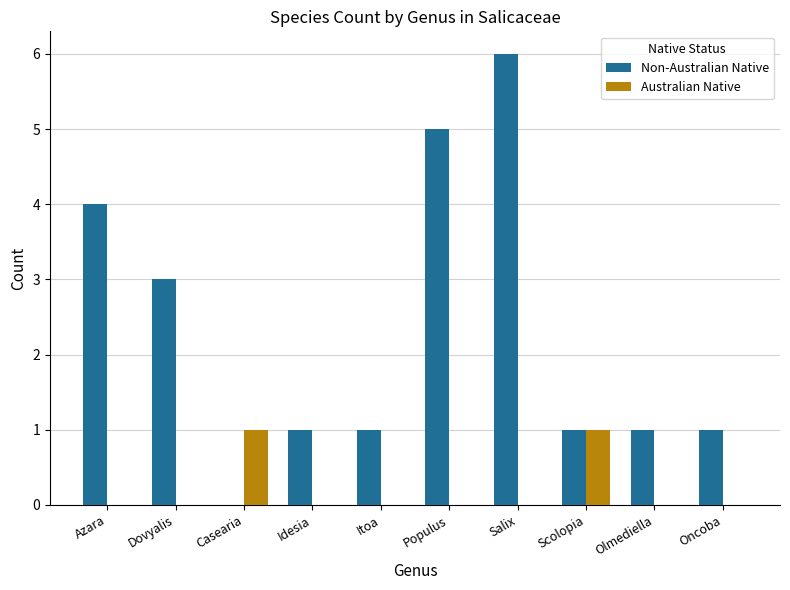

What is the sum of the Non-Australian Native values at Olmediella and Populus?

6